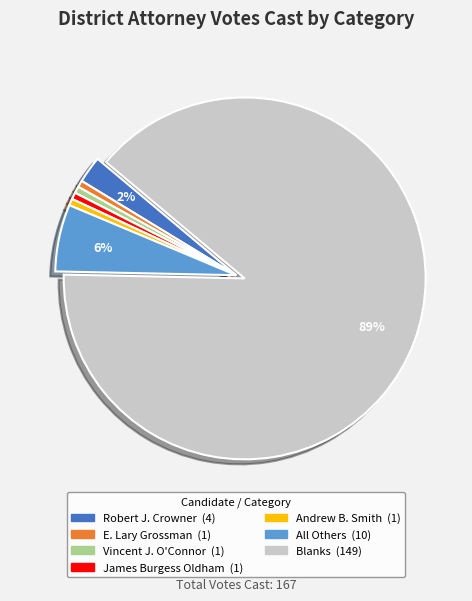

Which has a higher value, Robert J. Crowner or All Others?

All Others